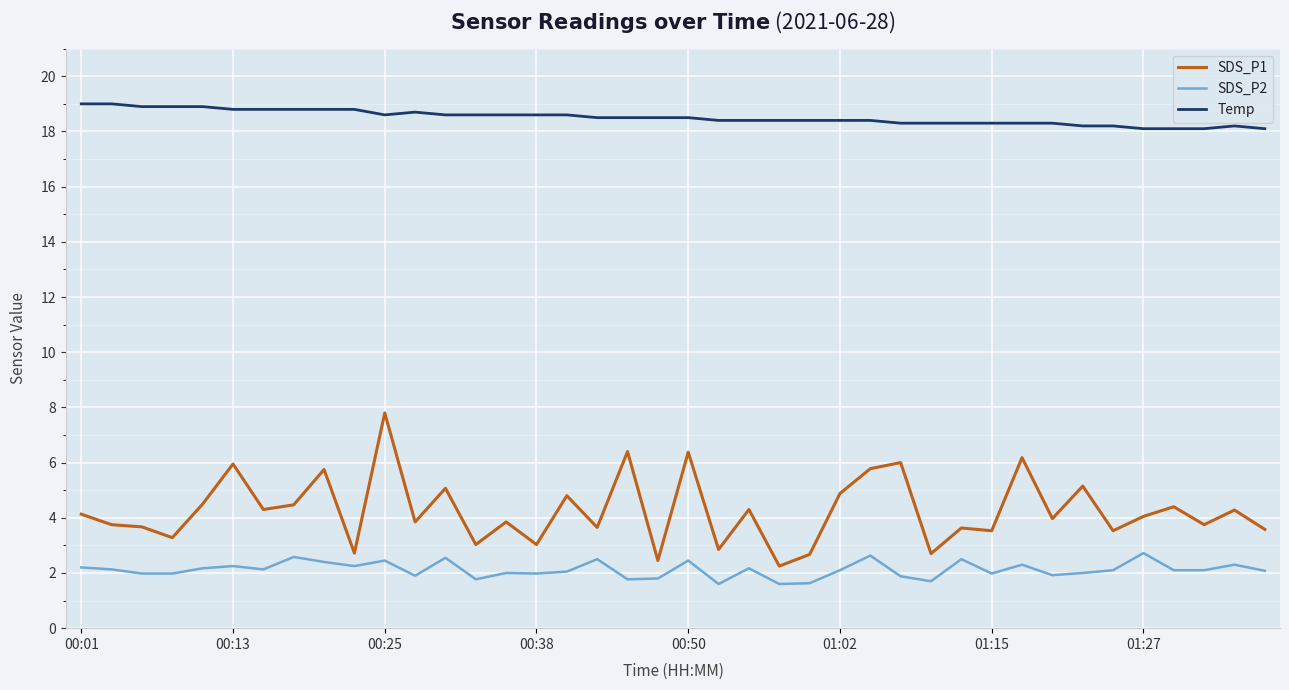

True or false: Temp and SDS_P1 intersect in this chart.

False